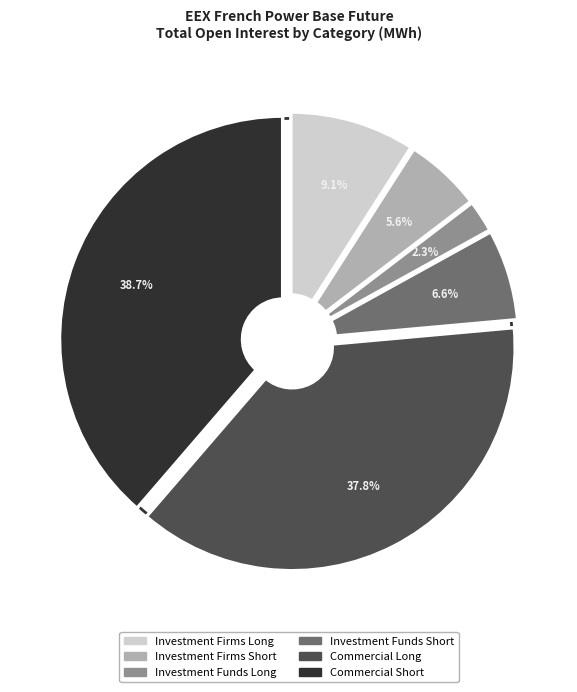

True or false: Investment Funds Short accounts for 19% of the total.

False